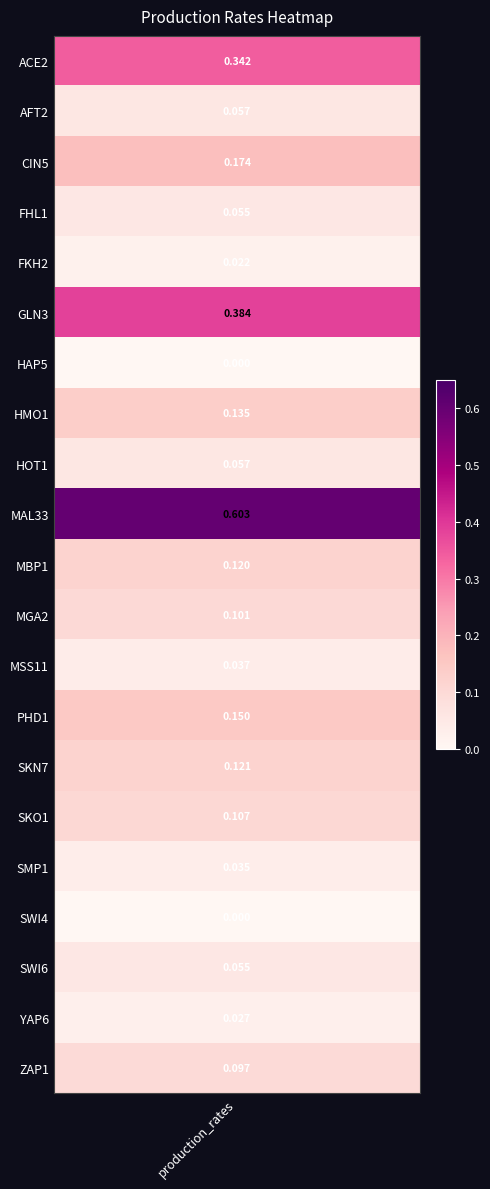

What is the sum of the values at MSS11 and YAP6?

0.1